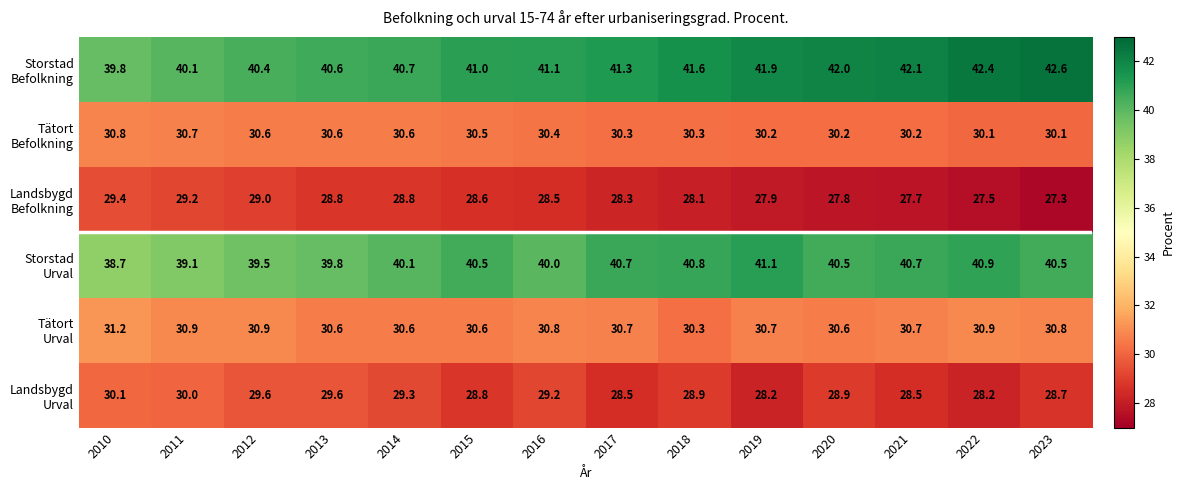

What is the greatest value displayed?

42.6